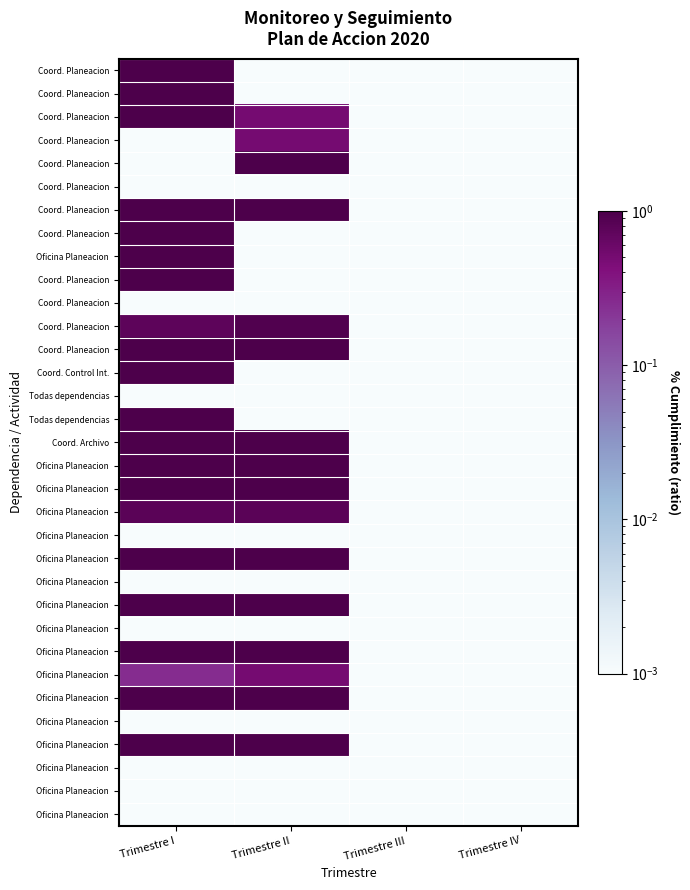

Which category has the highest value across all series?

Trimestre I